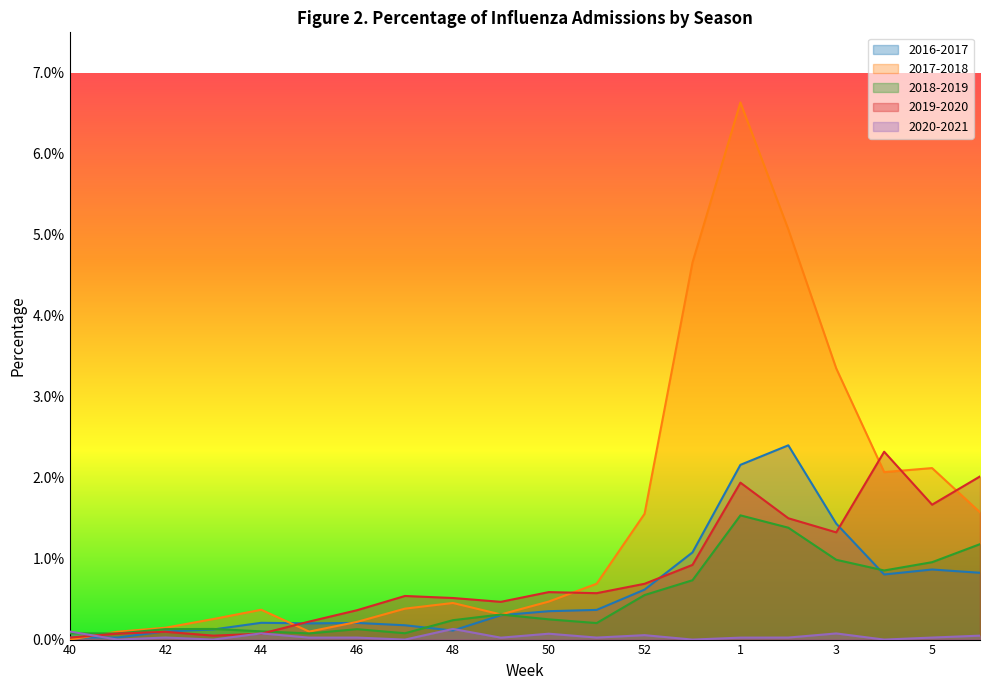

At which category is the sum across all series the highest?

1